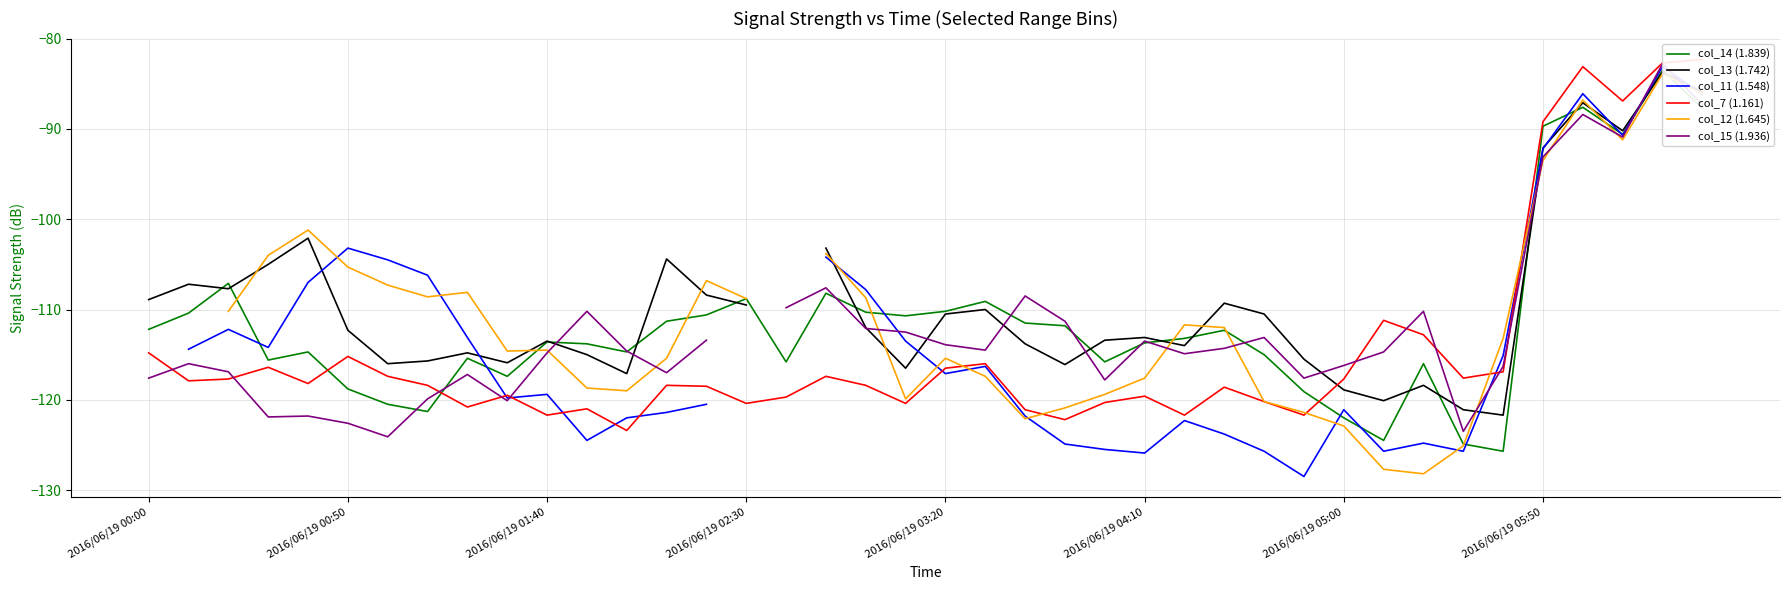

The value of col_11 (1.548) at 38 is -83.1. True or false?

True